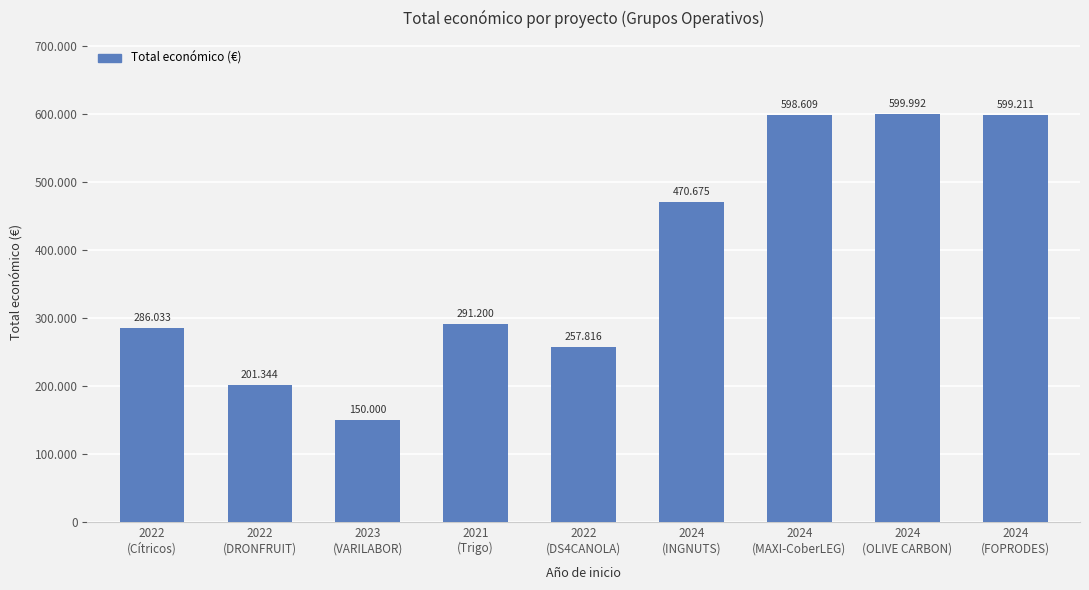

Rank the categories by value from lowest to highest.

2023
(VARILABOR), 2022
(DRONFRUIT), 2022
(DS4CANOLA), 2022
(Cítricos), 2021
(Trigo), 2024
(INGNUTS), 2024
(MAXI-CoberLEG), 2024
(FOPRODES), 2024
(OLIVE CARBON)